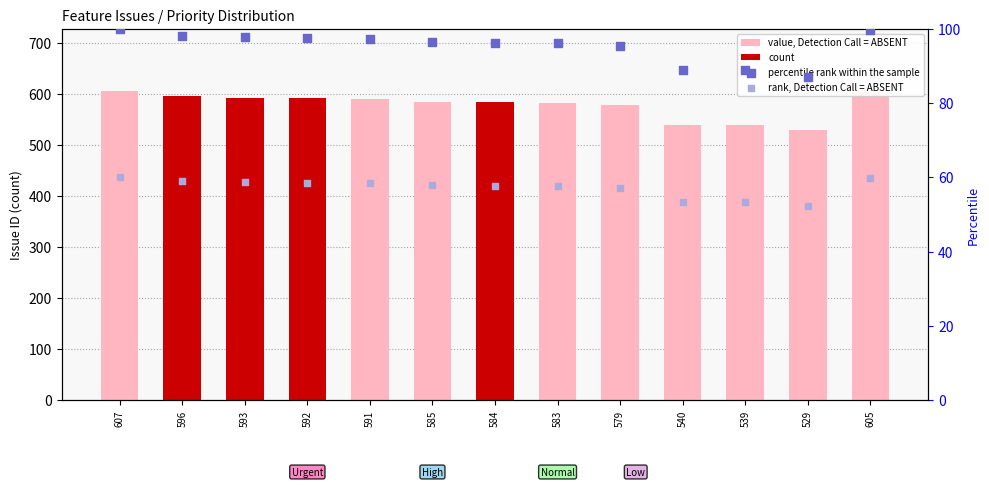

Is the value of value, Detection Call = ABSENT at 583 greater than the value of percentile rank within the sample at 585?

Yes